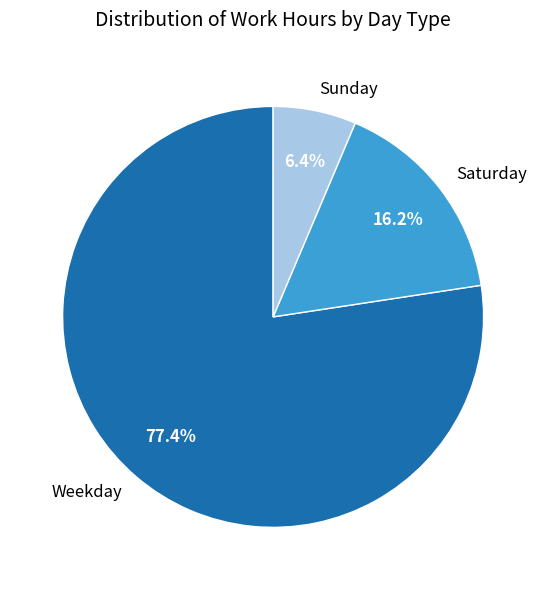

What is the smallest slice in the pie chart?

Sunday